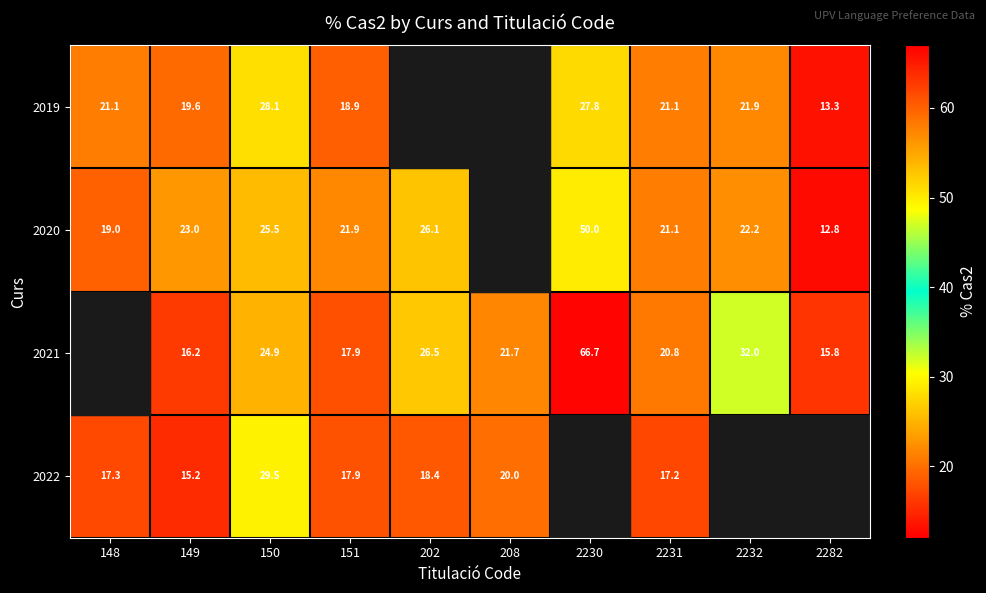

Which label corresponds to the smallest value in the chart?

2282